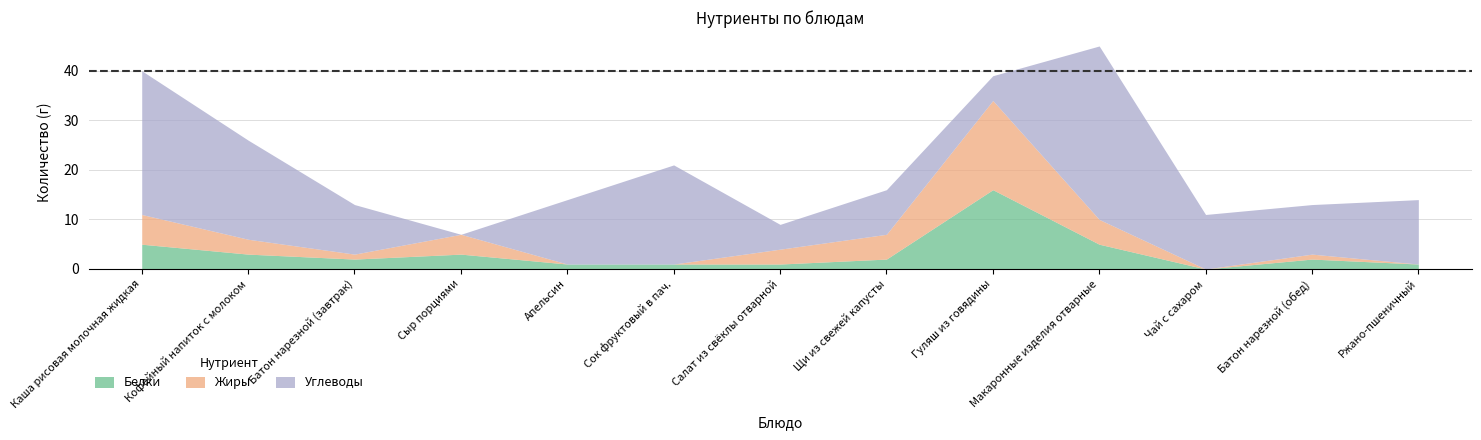

At how many categories does at least one series exceed 27?

2